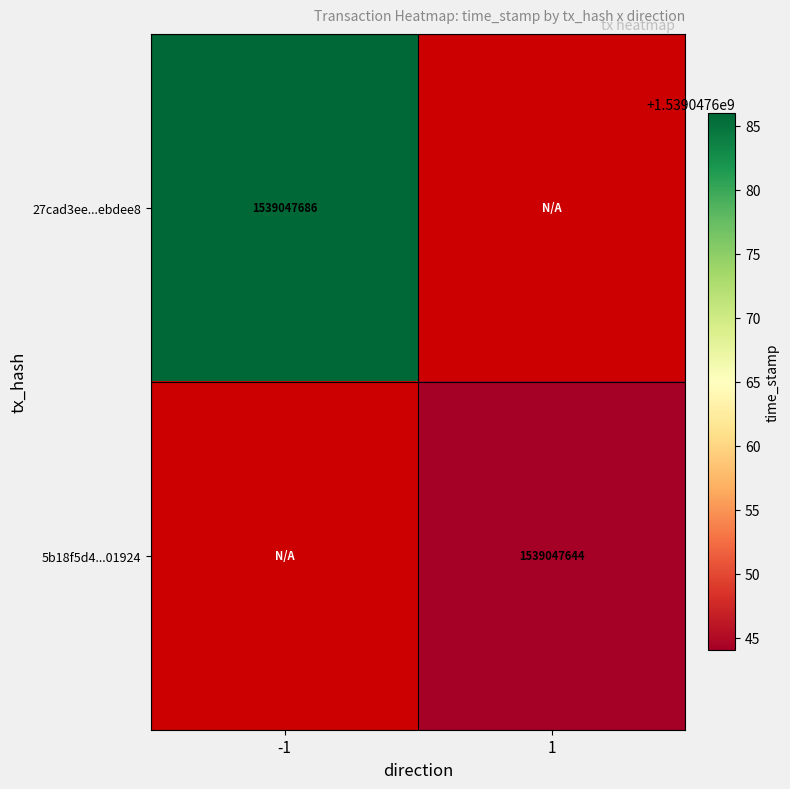

What is the total value across all series at -1?

1539047686